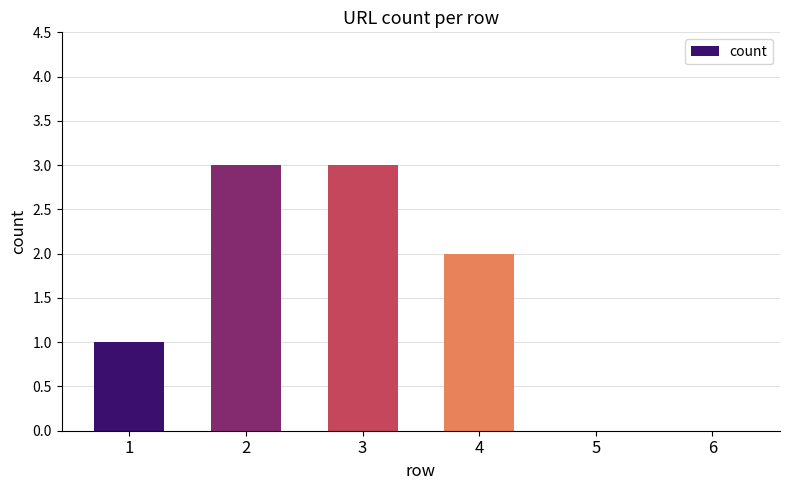

Reading right to left, list all the values displayed in this chart.

6=0	5=0	4=2	3=3	2=3	1=1